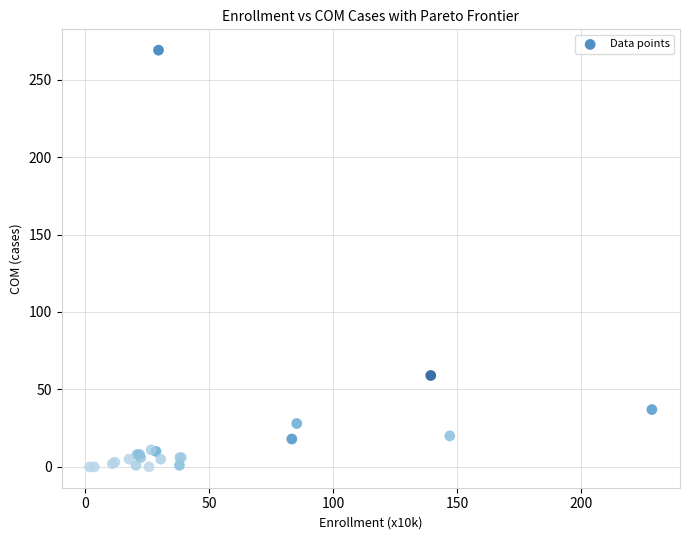

What Y value in the scatter plot is closest to 134?

59